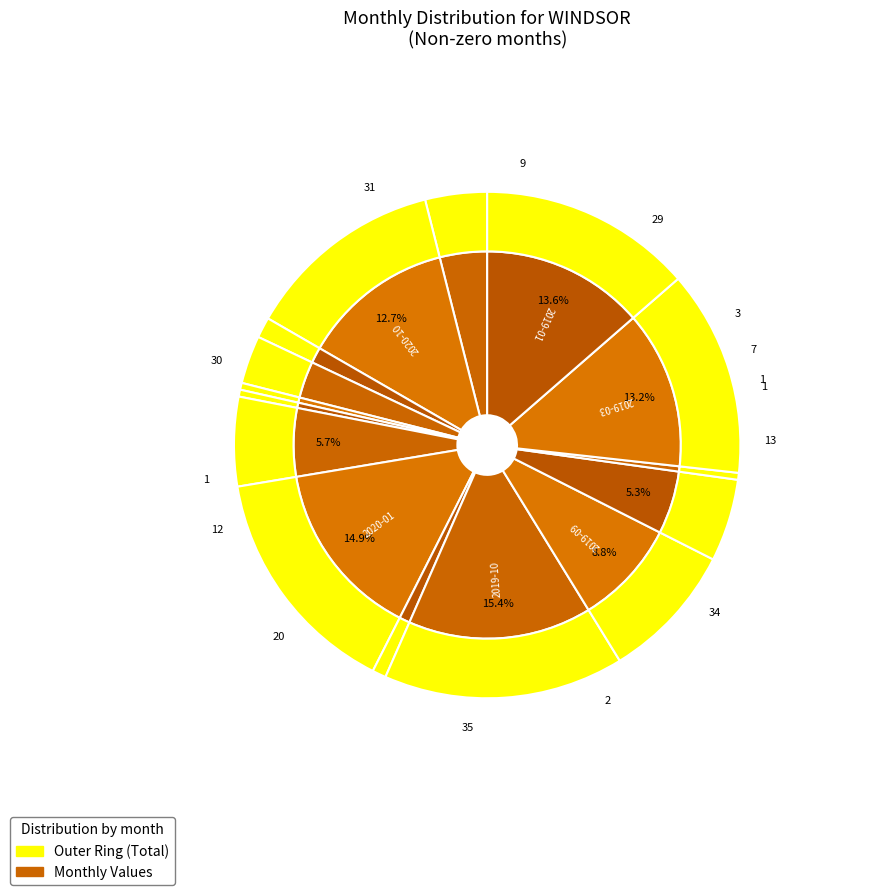

To the nearest percent, what is the difference between the 2019-09 and 2020-02 slice percentages?

3%